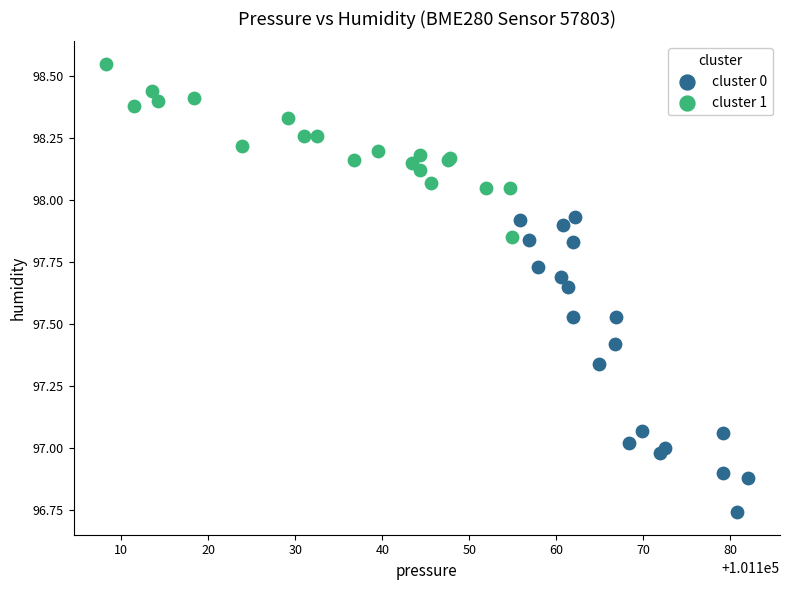

Which series reaches the maximum Y coordinate?

cluster 1